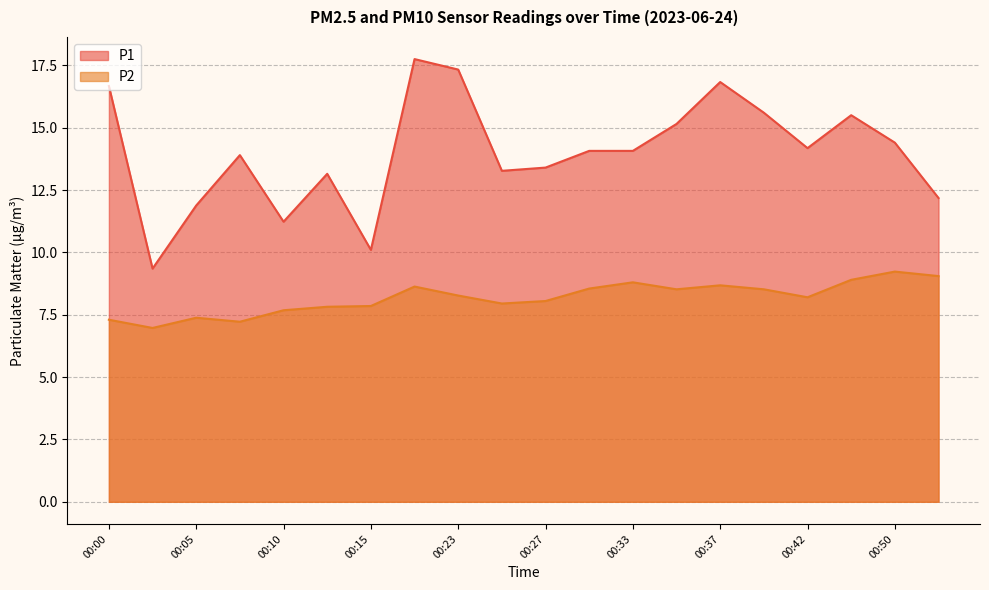

How many lines are shown in the chart?

2